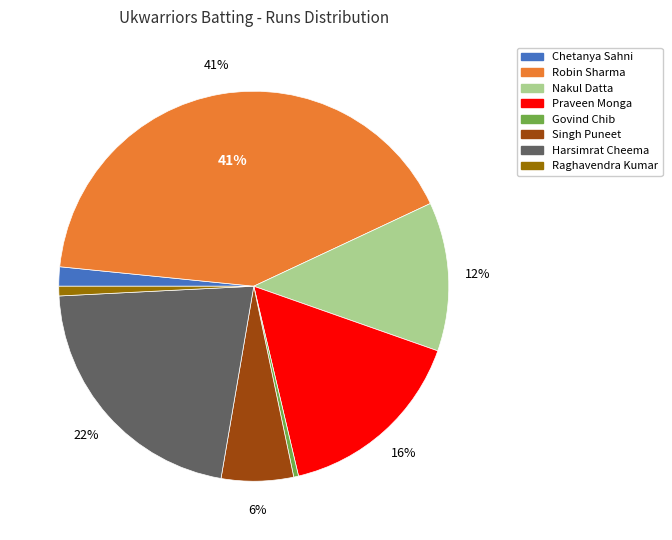

To the nearest percent, what is the average slice percentage?

12%